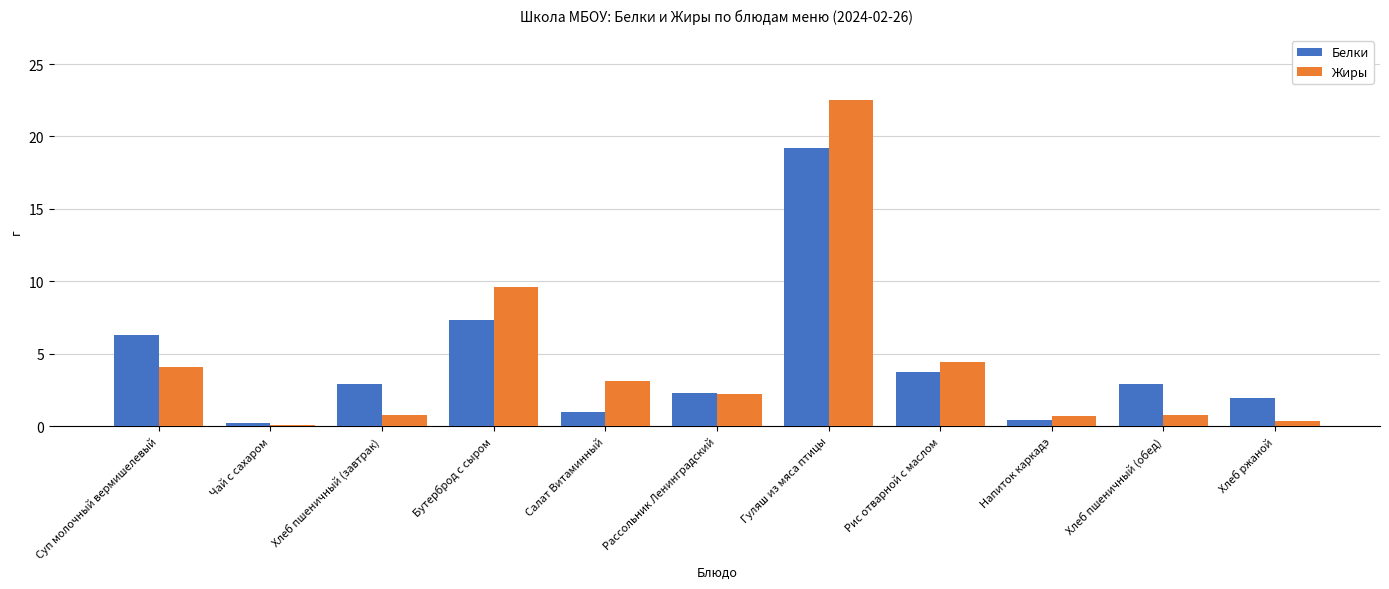

Is it true that Жиры equals 4.1 at Суп молочный вермишелевый?

True